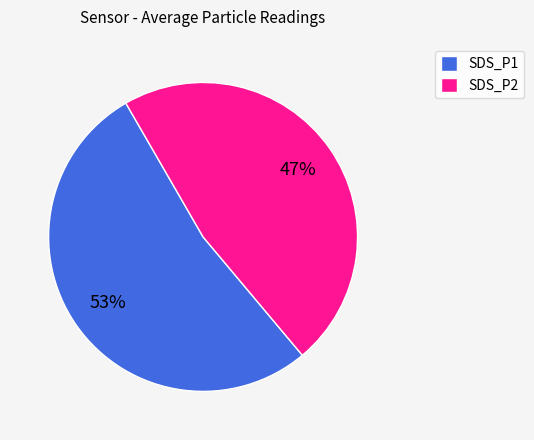

Count the number of slices in the pie.

2